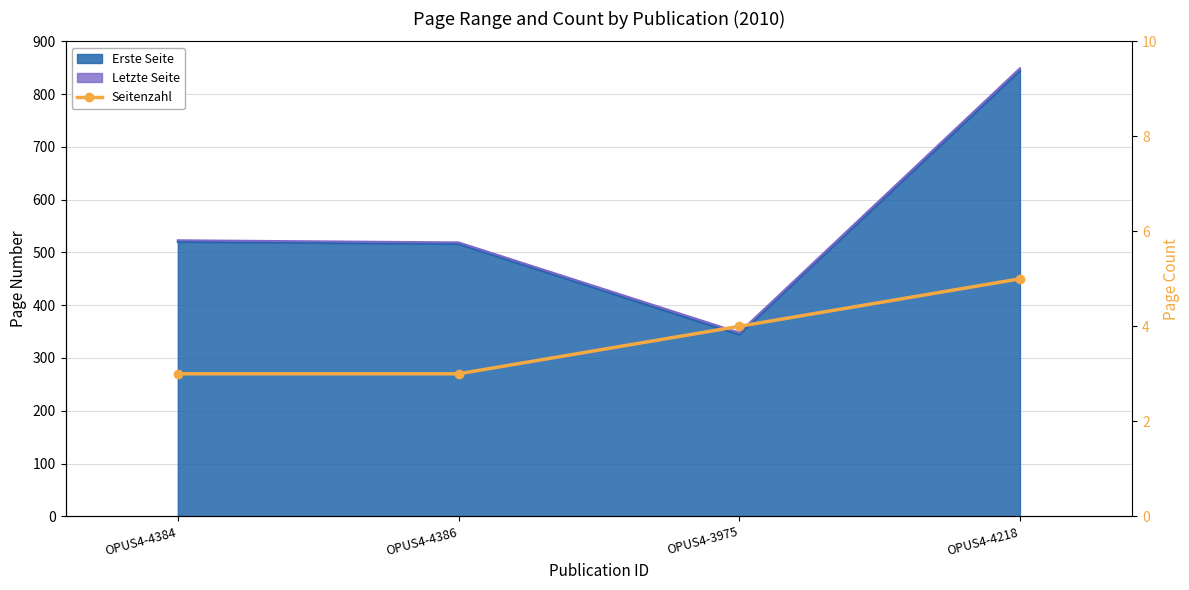

List the labels in order of value, smallest first.

OPUS4-4384, OPUS4-4386, OPUS4-3975, OPUS4-4218